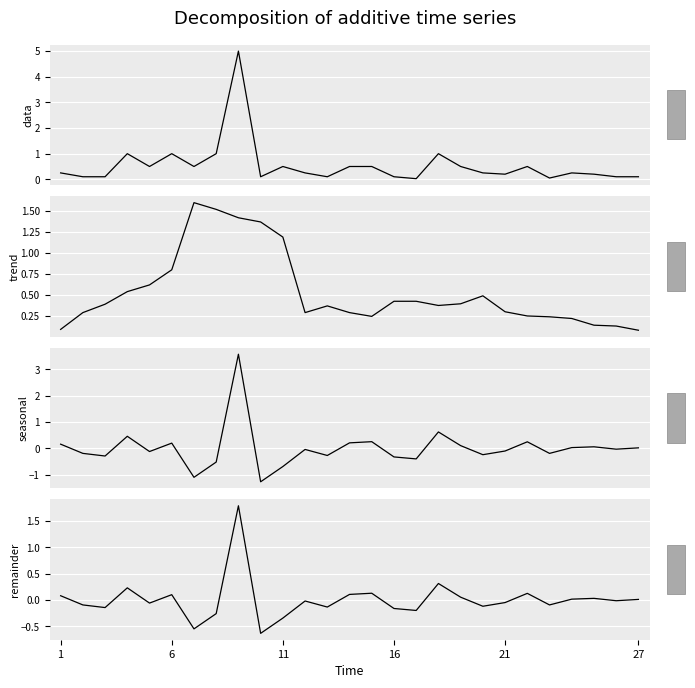

List the series in order of their peak value, highest first.

data, seasonal, remainder, trend